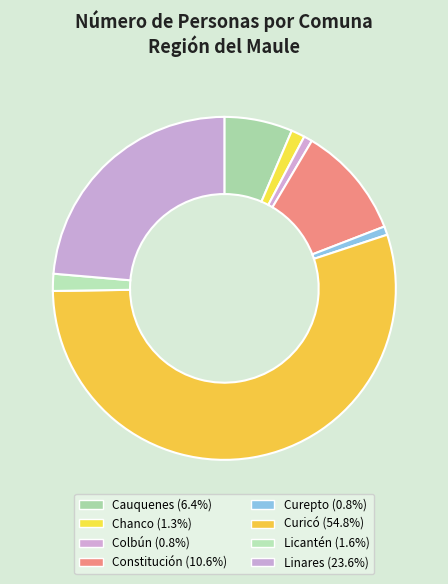

Count the number of slices in the pie.

8